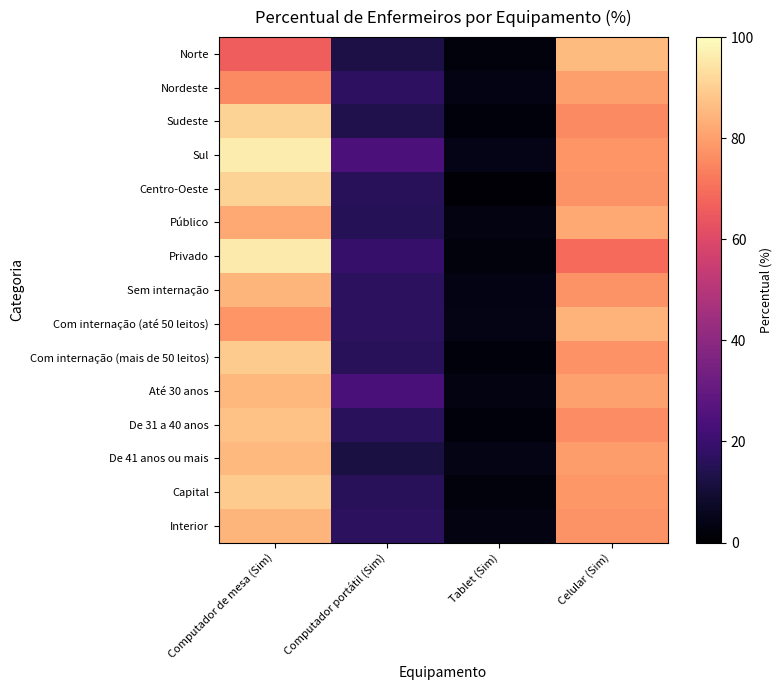

What is the total value across all series at Computador portátil (Sim)?

250.3